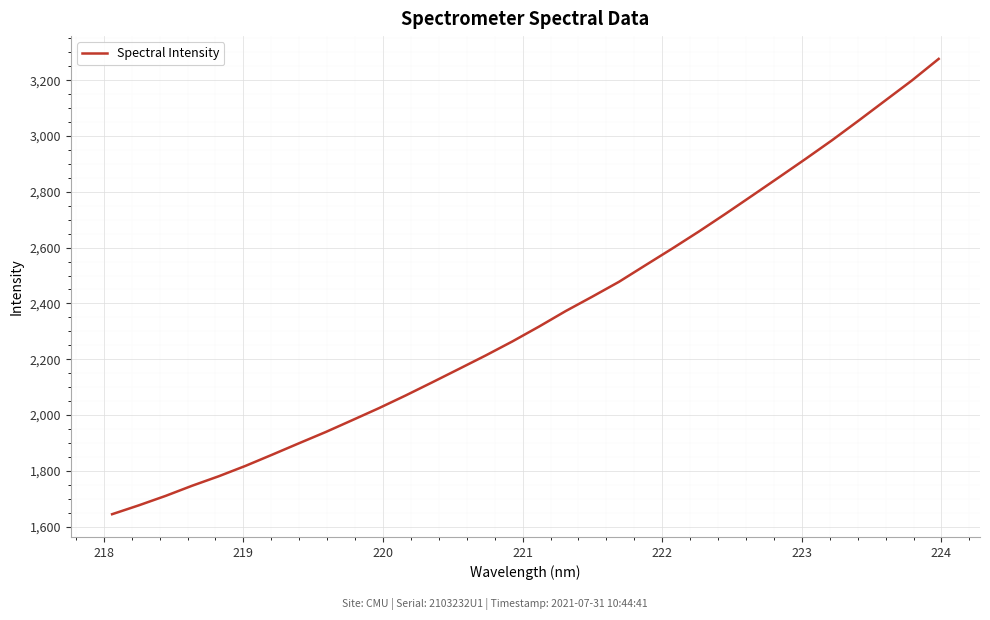

What is the smallest value displayed?

1644.7